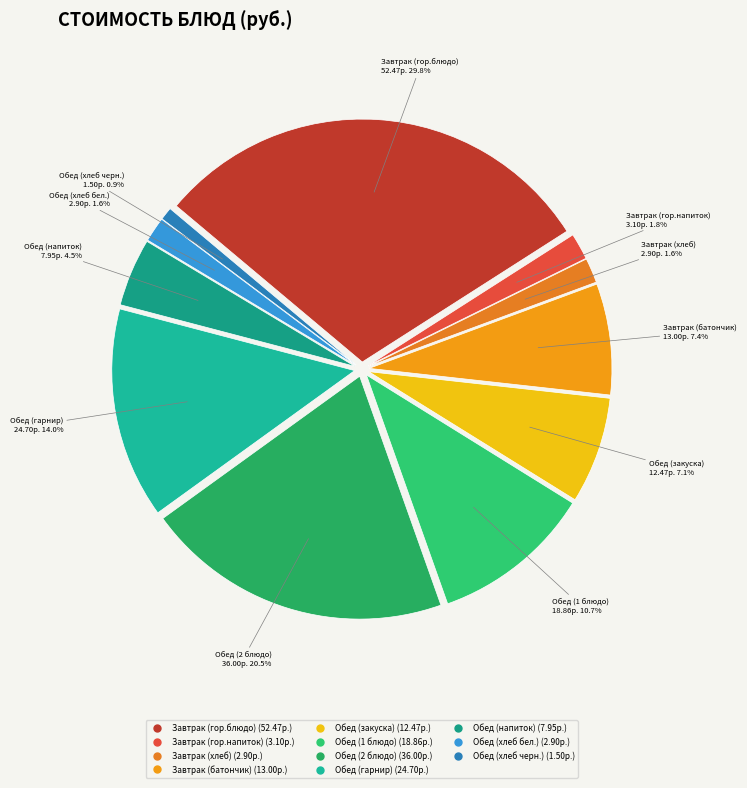

To the nearest percent, what portion does Обед (хлеб черн.) represent?

1%